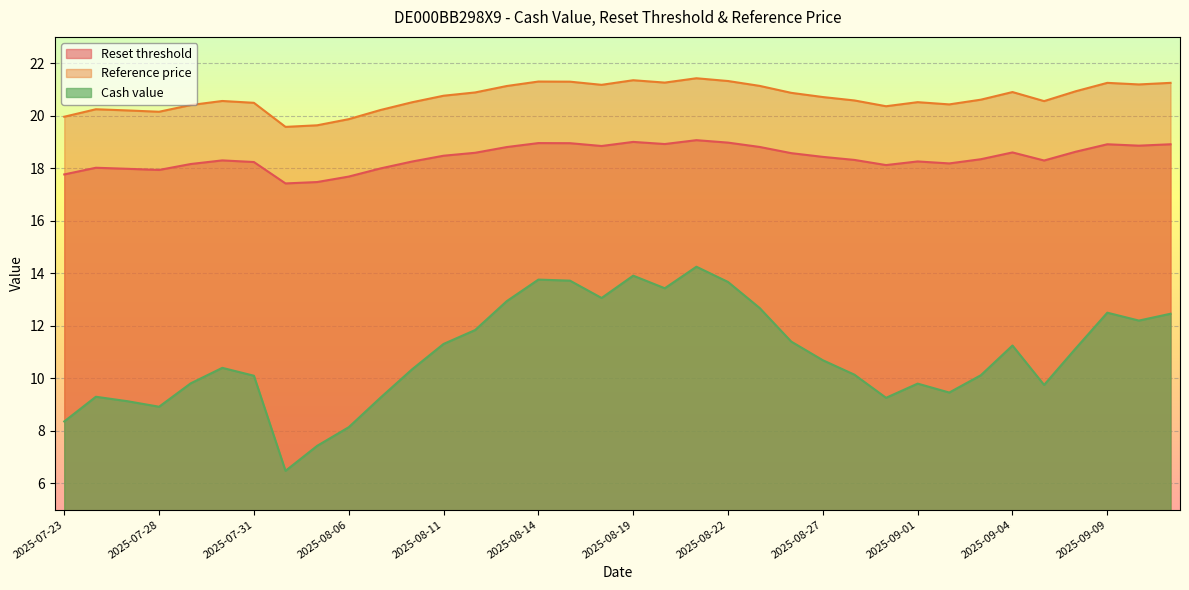

Where does the Reset threshold series first go above 18?

2025-07-24